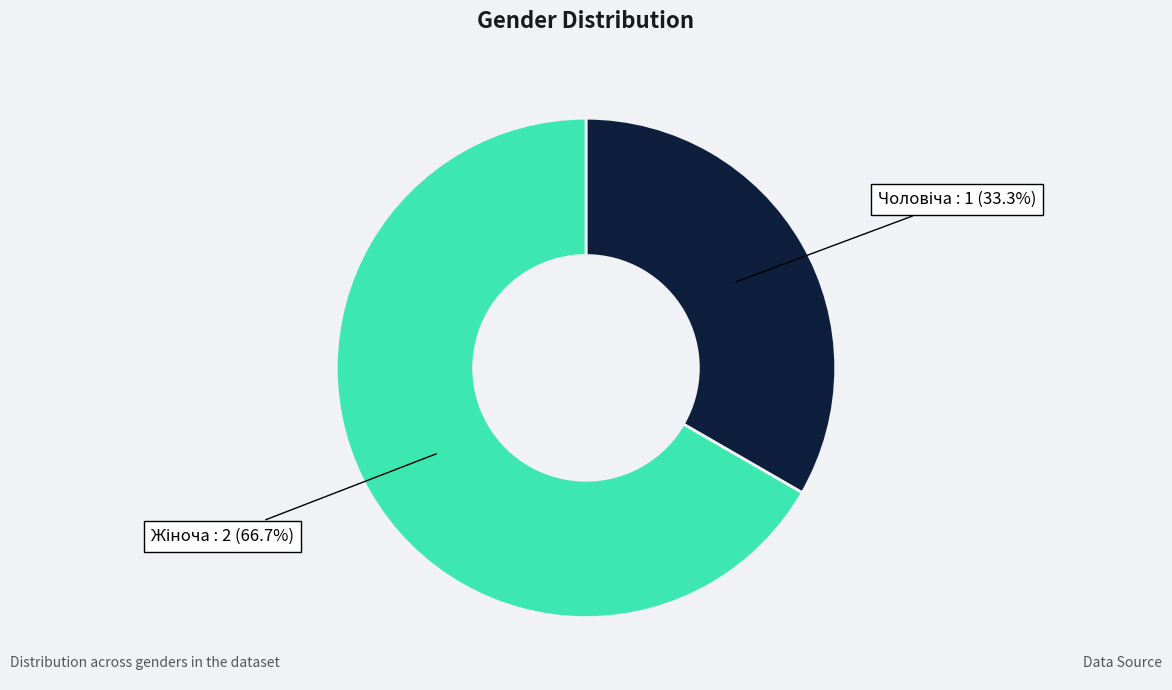

Is there a majority slice in this chart?

Yes